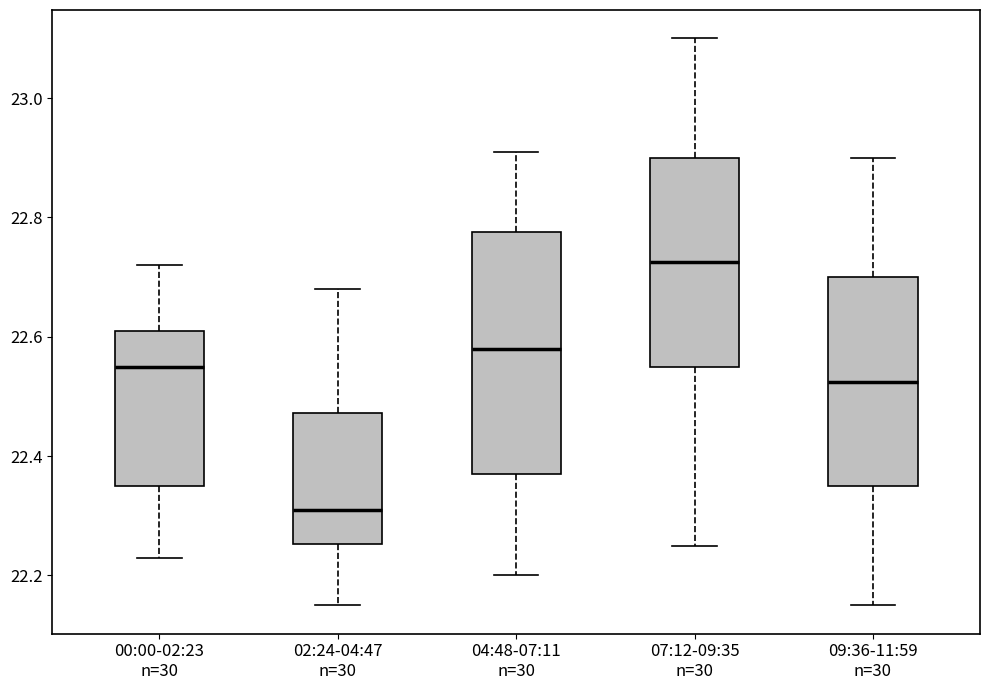

Reading left to right, transcribe this box plot: for each box, give where its median line is, the range the box spans, and where its two whiskers end, as read against the y-axis. The values are not printed on the chart, so give them approximately, as read against the axis.

00:00-02:23 n=30: median 22.56, box 22.36 to 22.62, whiskers 22.24 to 22.72
02:24-04:47 n=30: median 22.32, box 22.26 to 22.48, whiskers 22.16 to 22.68
04:48-07:11 n=30: median 22.58, box 22.38 to 22.78, whiskers 22.20 to 22.92
07:12-09:35 n=30: median 22.72, box 22.56 to 22.90, whiskers 22.26 to 23.10
09:36-11:59 n=30: median 22.52, box 22.36 to 22.70, whiskers 22.16 to 22.90